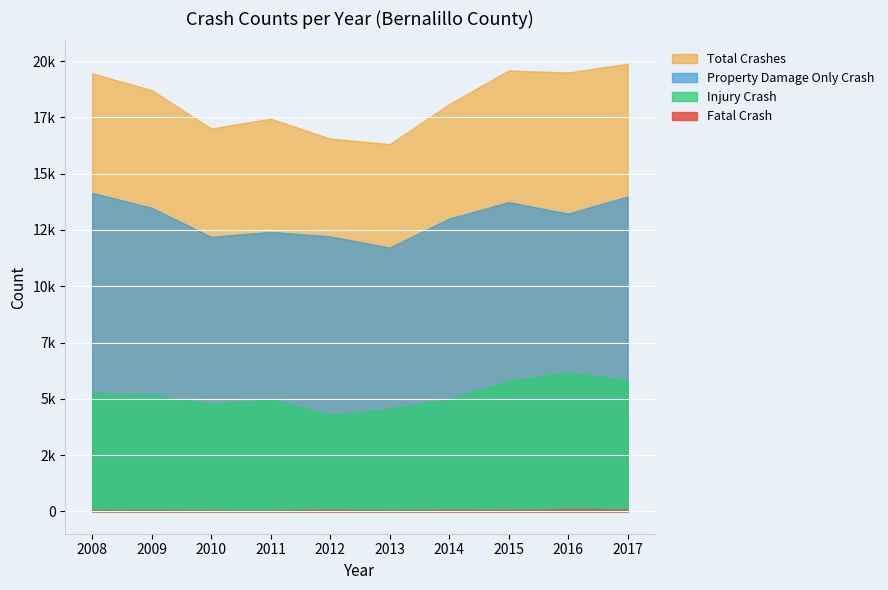

Rank the series by their average value, from lowest to highest.

Fatal Crash, Injury Crash, Property Damage Only Crash, Total Crashes